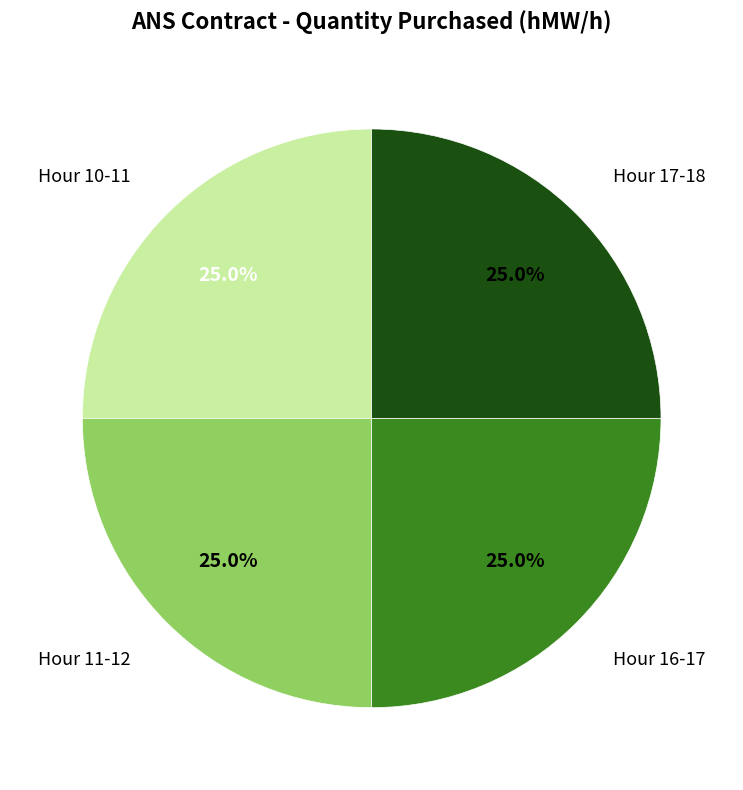

What is the ratio of the value at Hour 16-17 to the value at Hour 10-11?

1.0